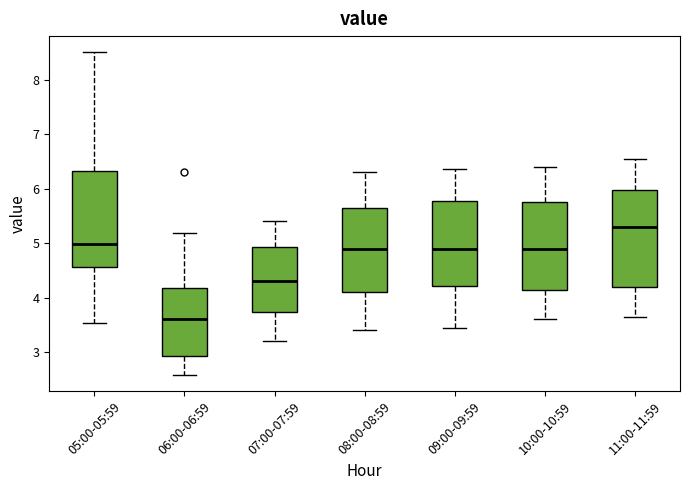

Where does the lower whisker of the box for 08:00-08:59 end on the y-axis? The values are not printed on the chart, so give them approximately, as read against the axis.

3.4